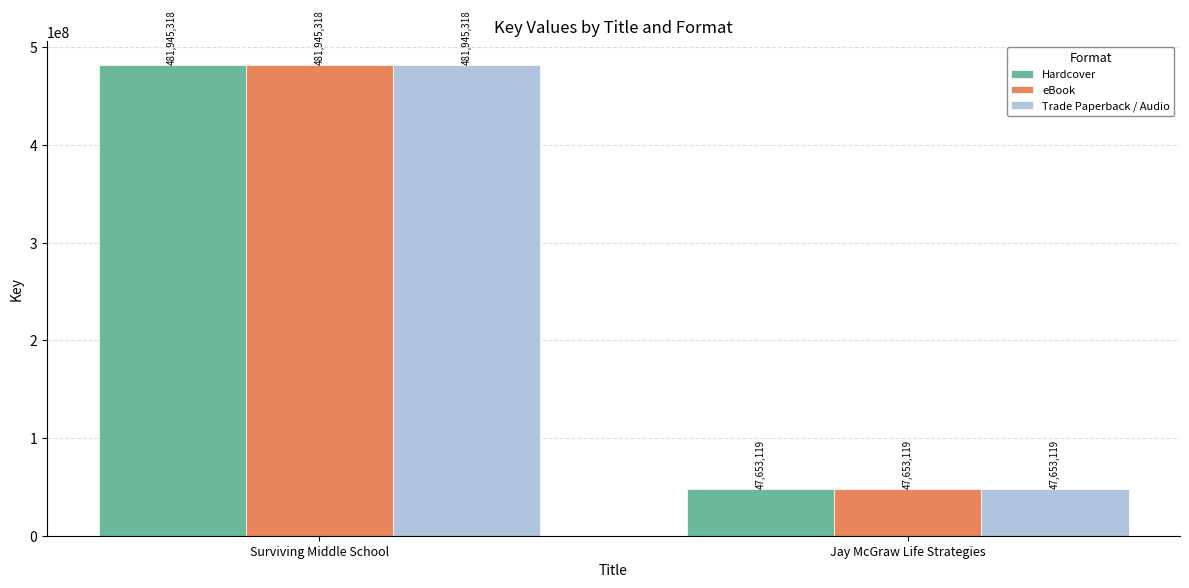

What is the label of the 1st bar from the right?

Jay McGraw Life Strategies